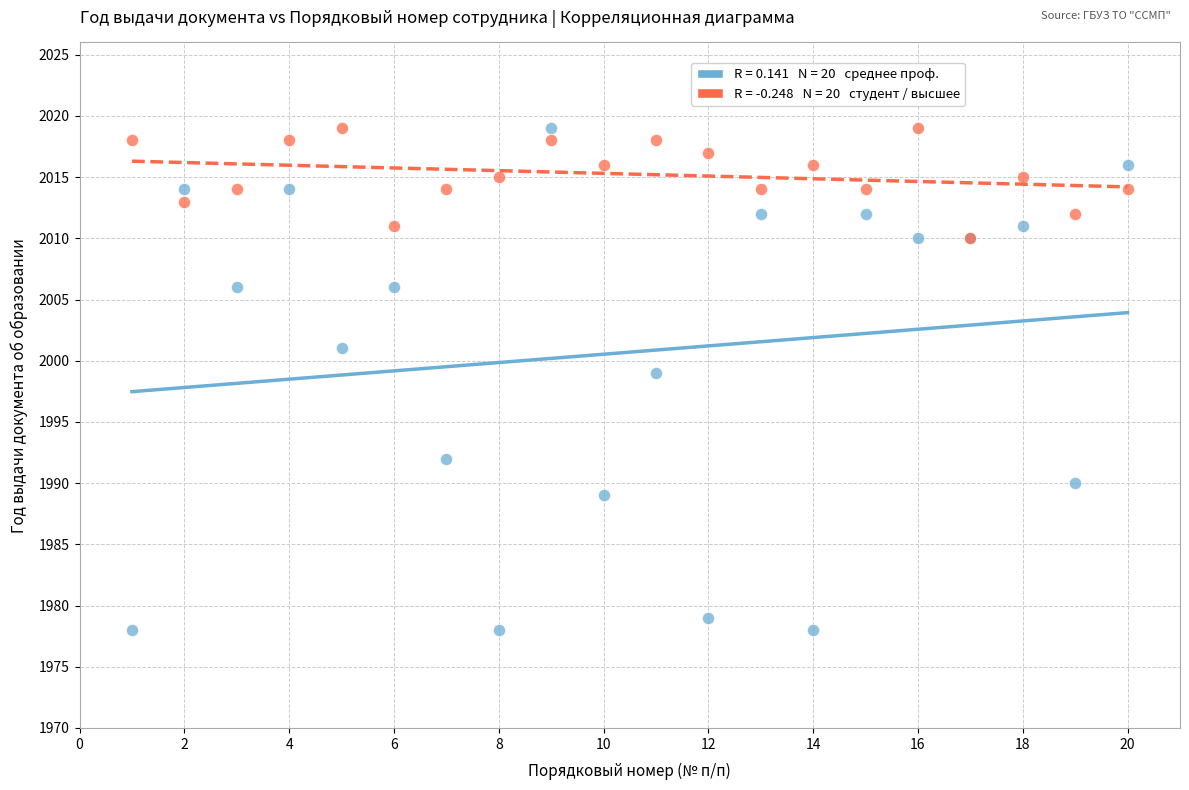

Across all series, what Y value is closest to 1998?

1999